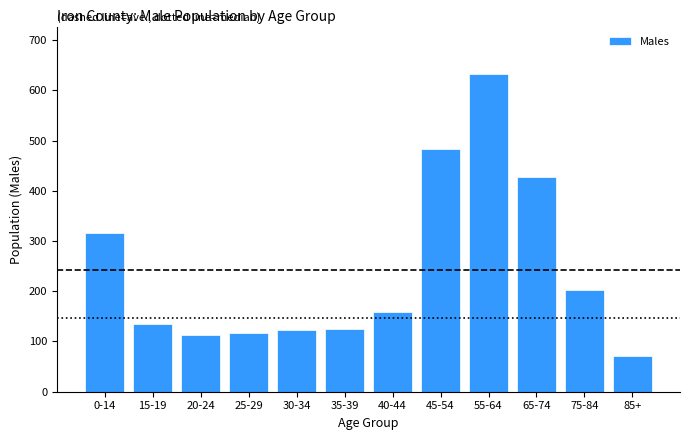

Between 75-84 and 40-44, which is larger?

75-84